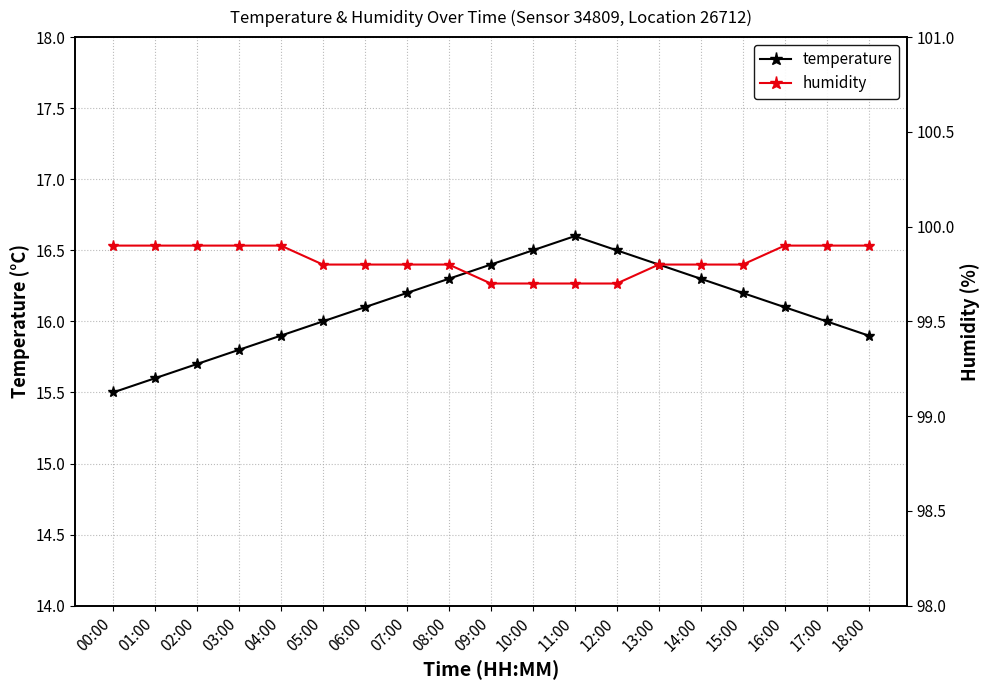

Which category has the lowest value in the humidity series?

09:00